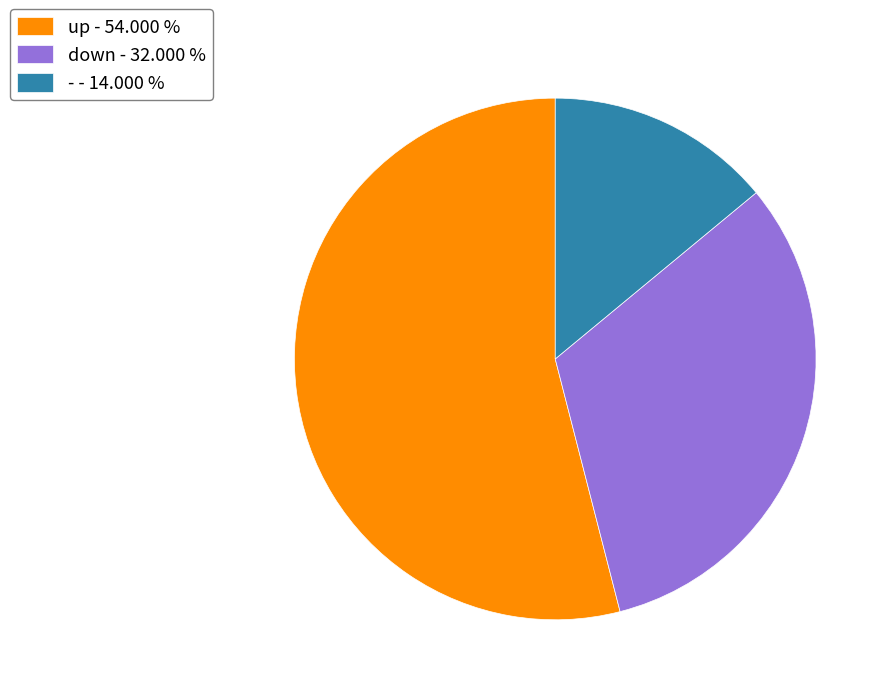

Does - account for over 50% of the chart?

No